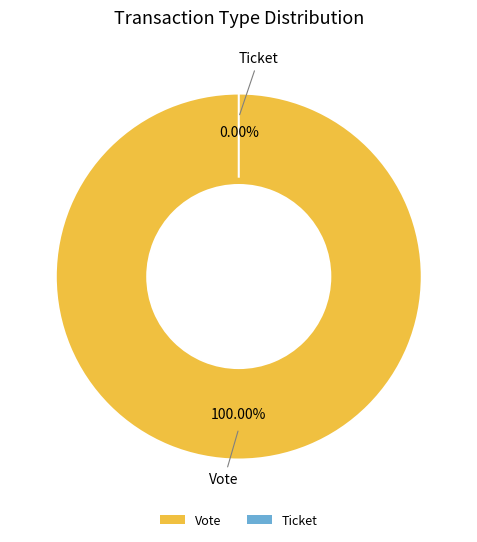

To the nearest percent, what is the combined percentage of Ticket and Vote?

100%